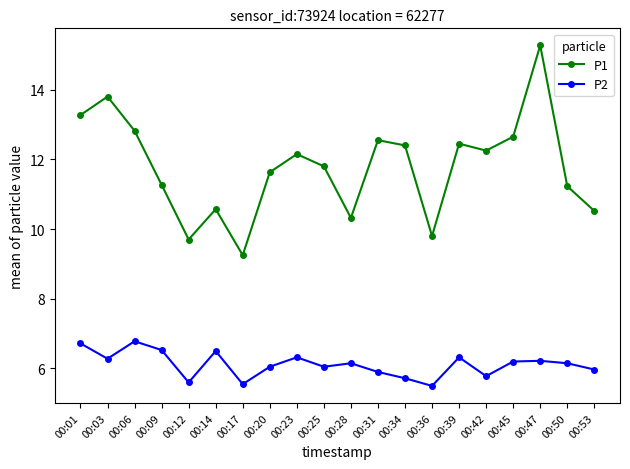

What is the average value of the P2 series?

6.1